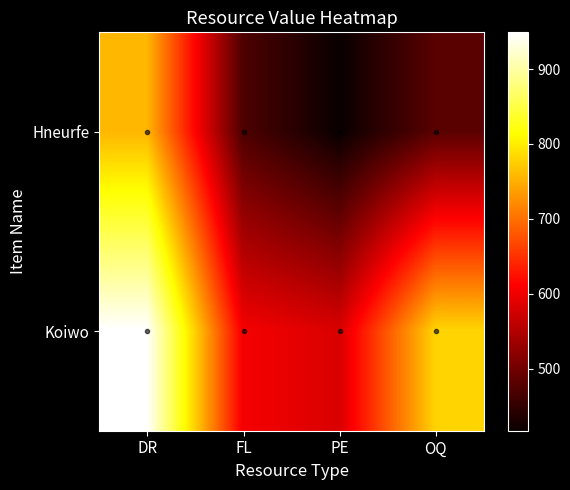

How many categories are shown in the chart?

4